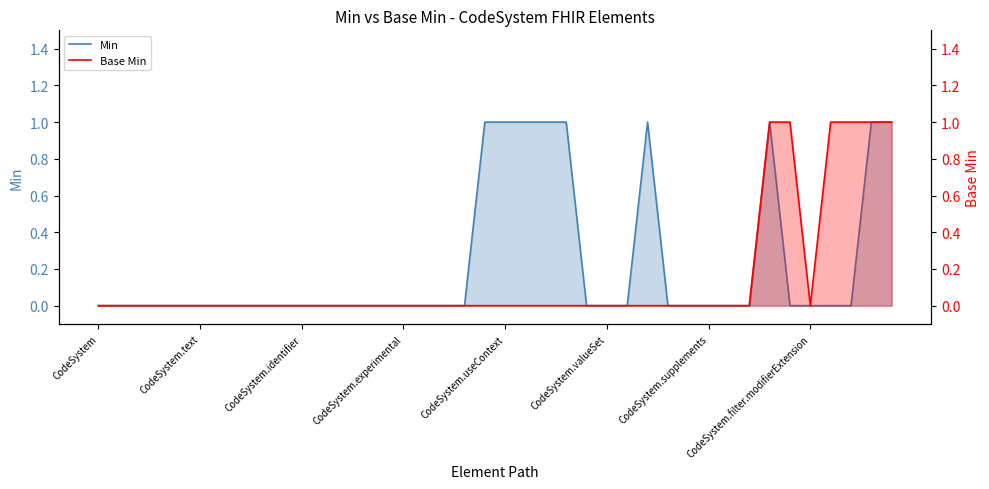

List the series in order of their overall mean, highest first.

Min, Base Min